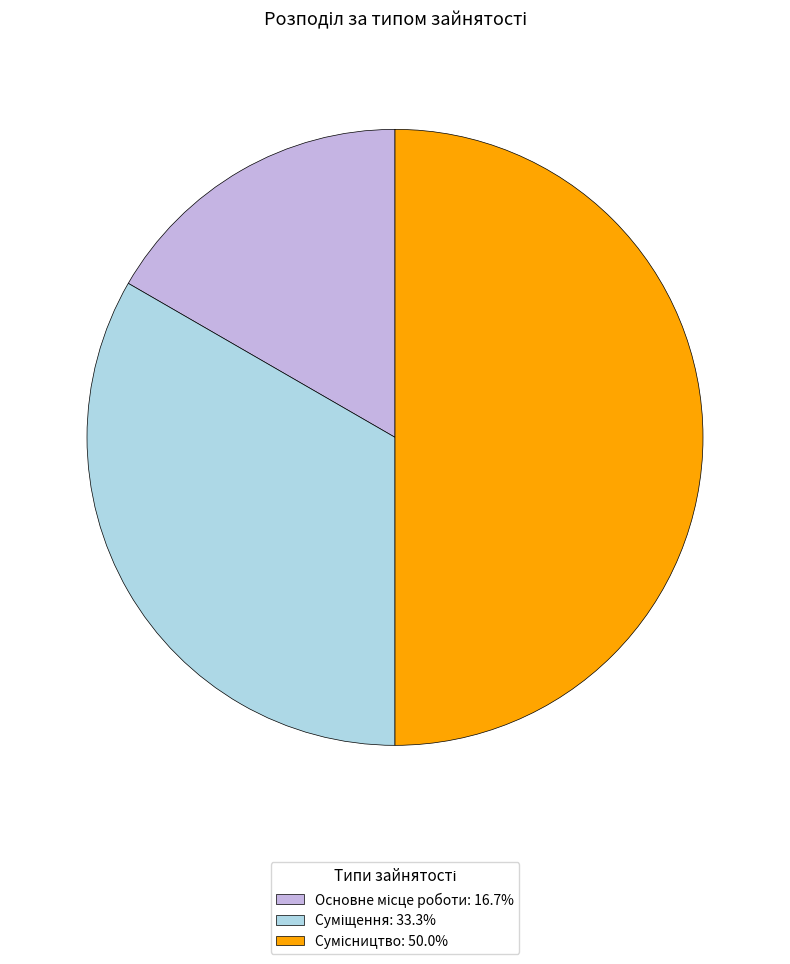

What is the smallest slice in the pie chart?

Основне місце роботи